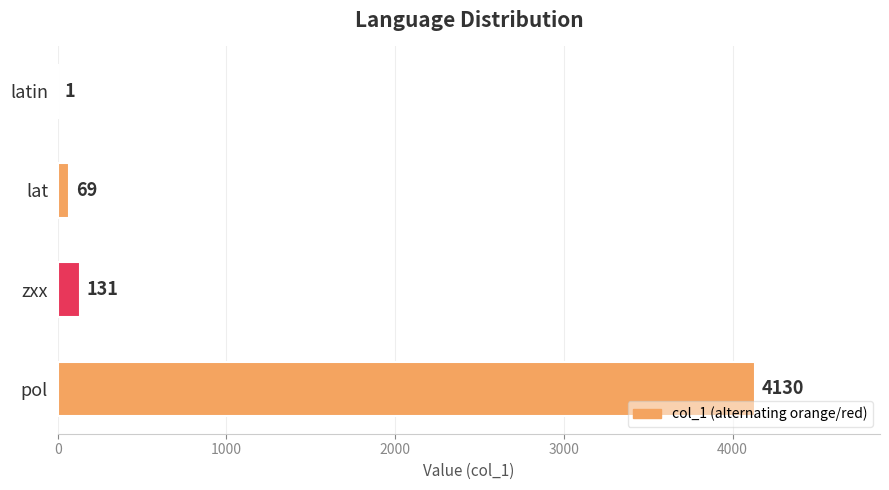

What is the change in value from lat to latin?

-68